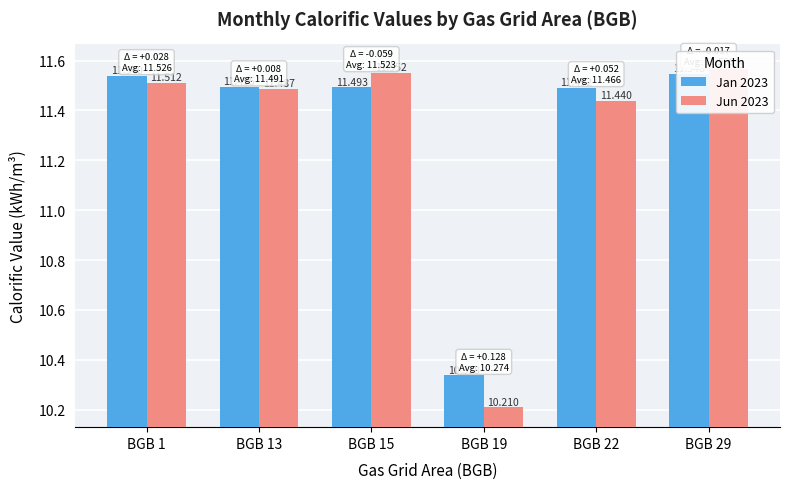

Where does the Jan 2023 series first go above 11?

BGB 1